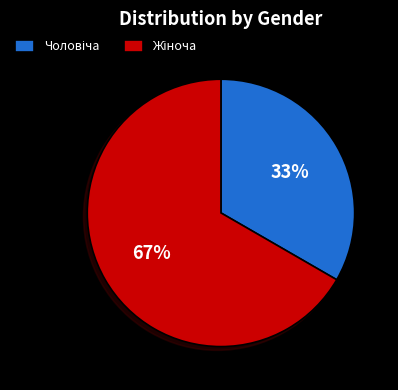

To the nearest percent, what is the average slice percentage?

50%